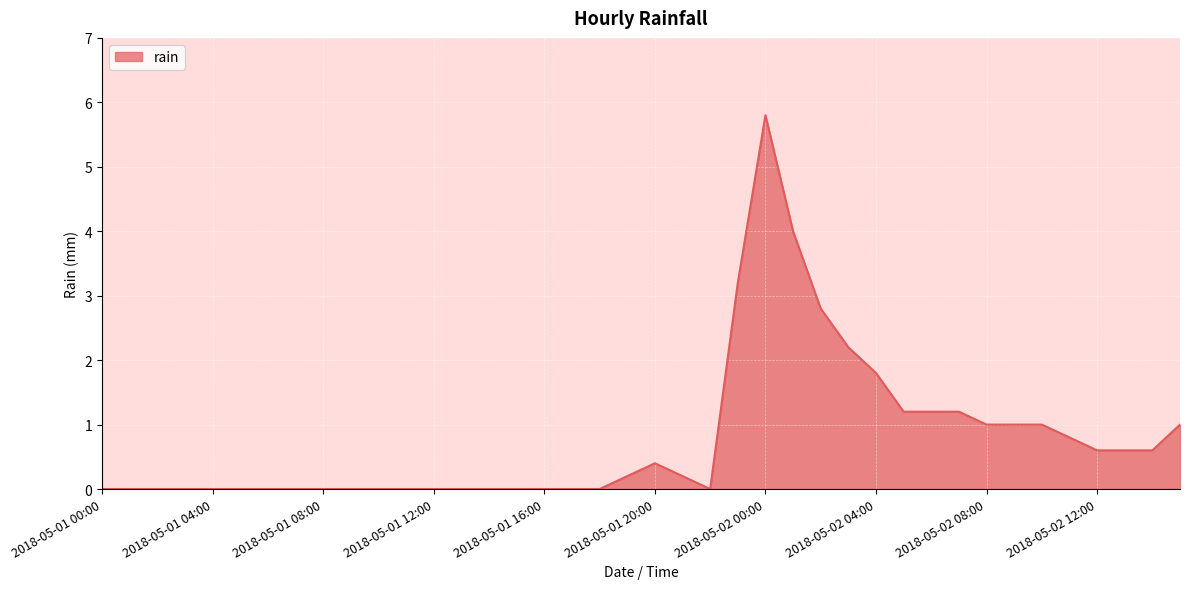

What is the greatest value displayed?

5.8